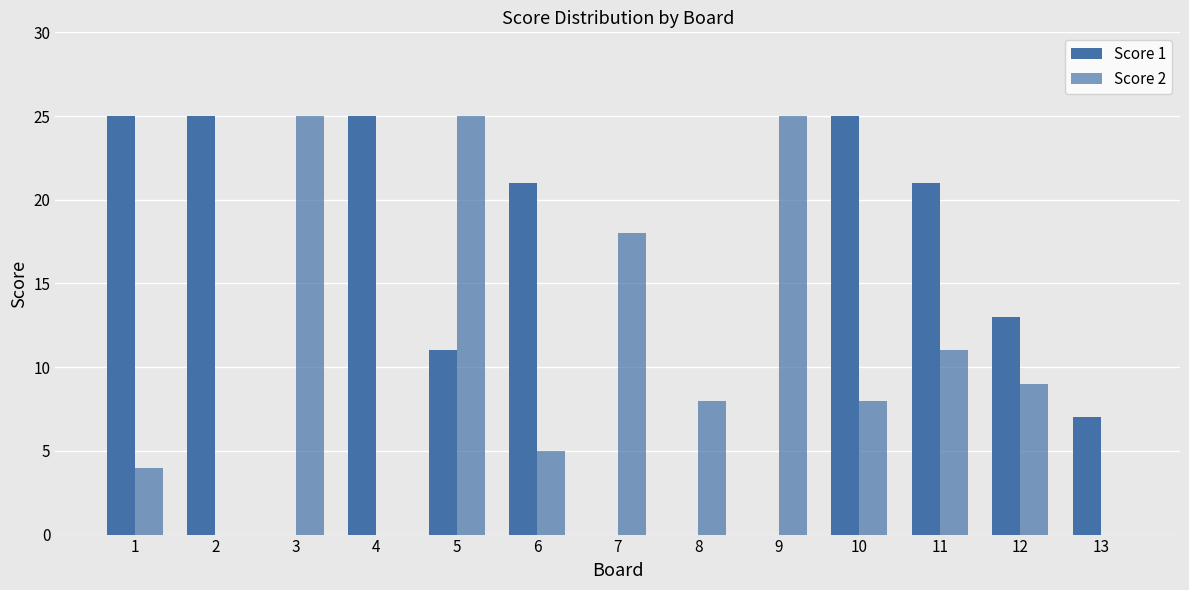

Does the chart contain stacked bars?

No